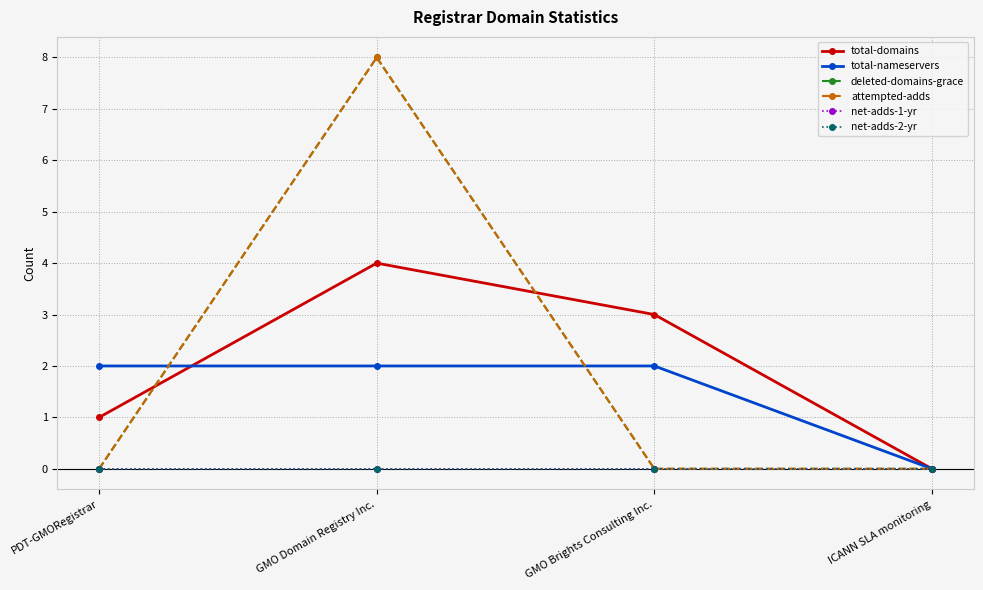

What is the label of the 1st point from the left?

PDT-GMORegistrar